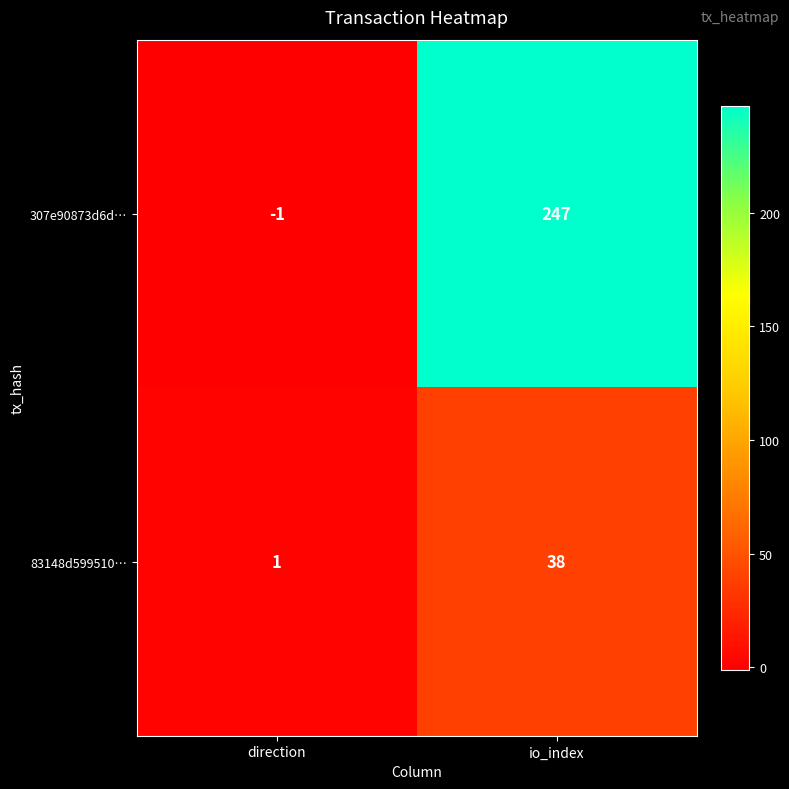

Which series changed the most between direction and io_index?

307e90873d6d…